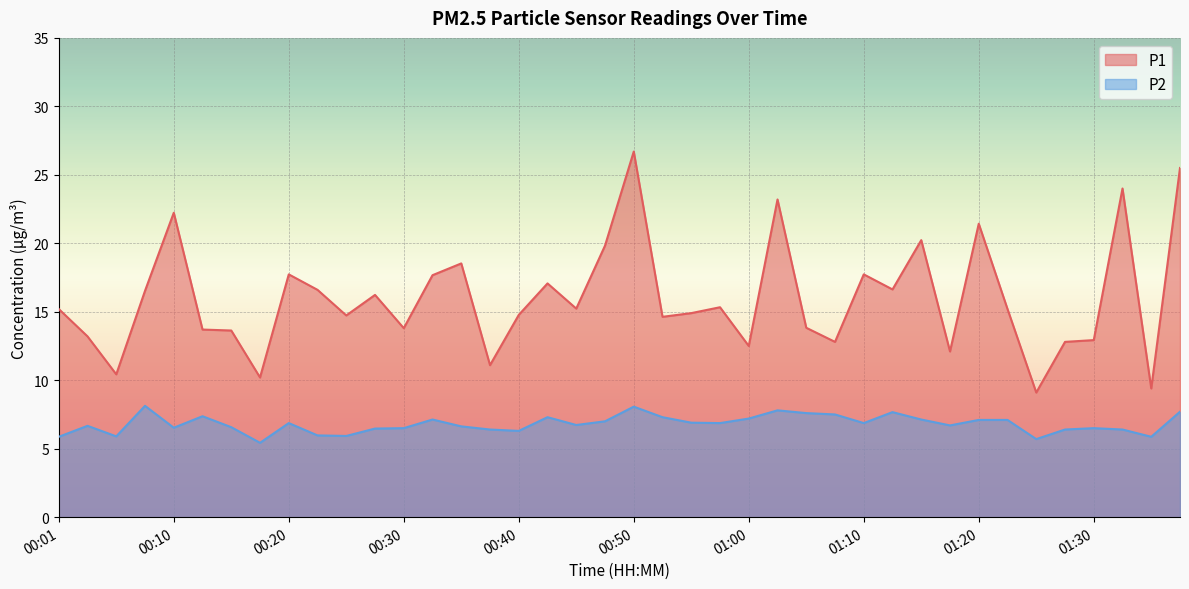

True or false: P2 has more than 2 points higher than both neighbors.

True